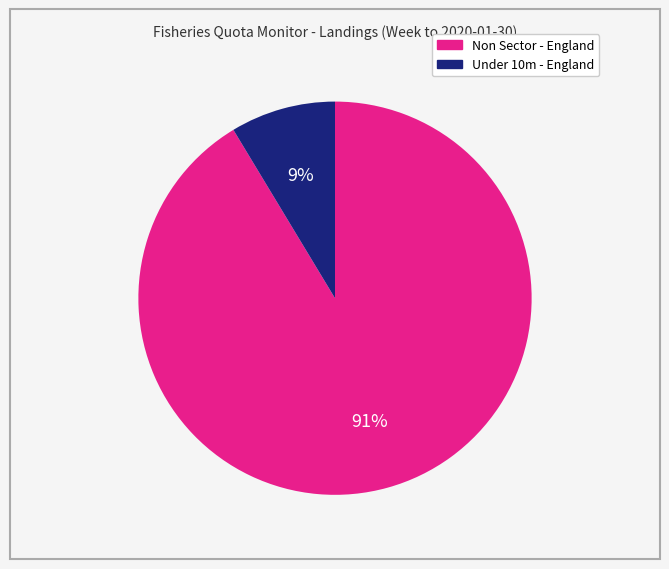

What is the majority slice?

Non Sector - England